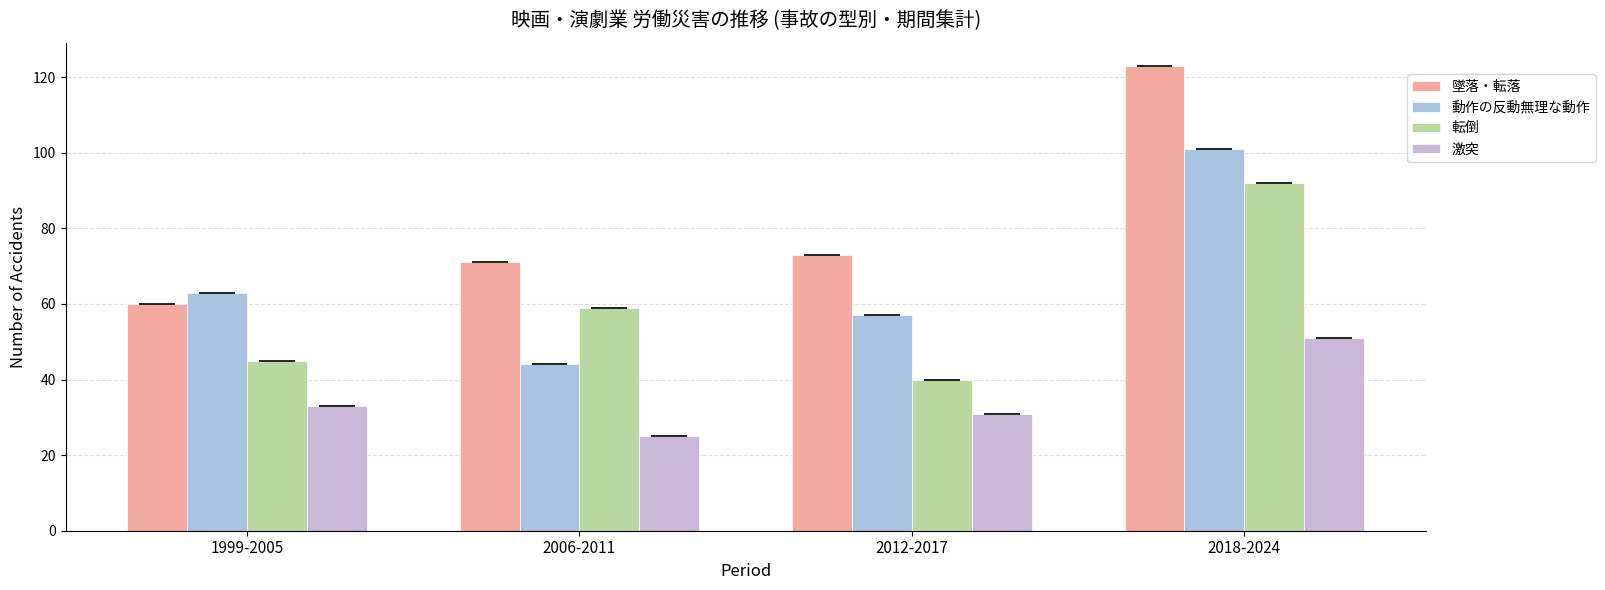

What is the difference between the 激突 values at 2006-2011 and 1999-2005?

8